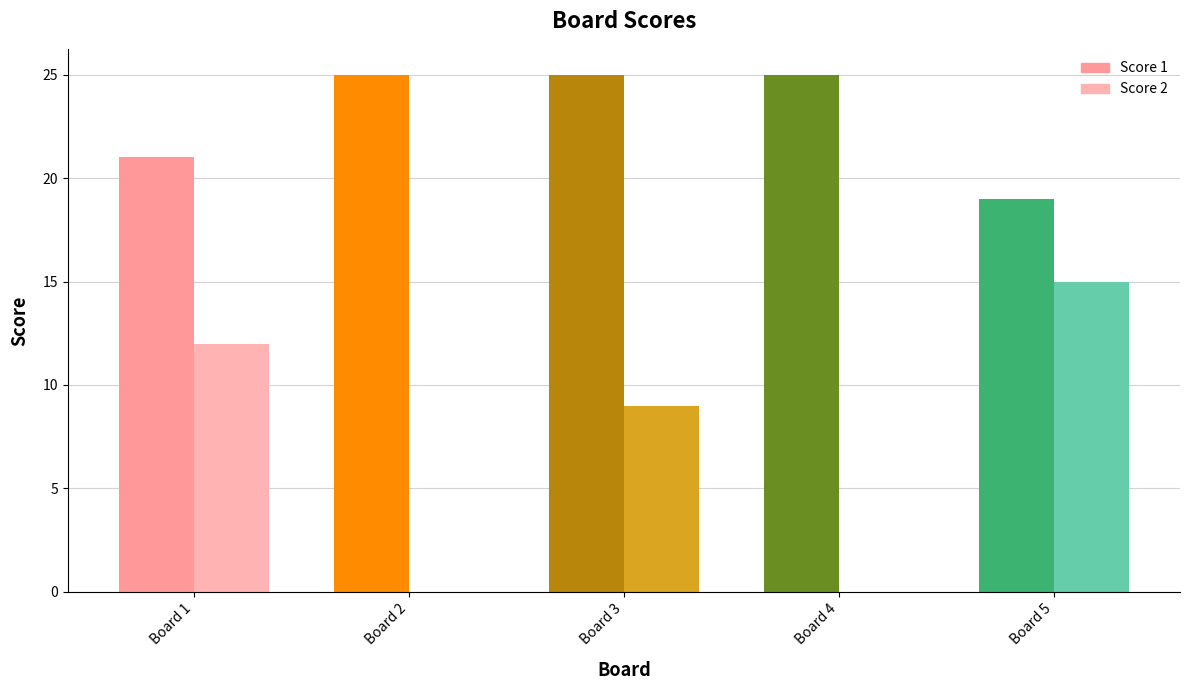

Where does the Score 2 series first go above 9?

Board 1